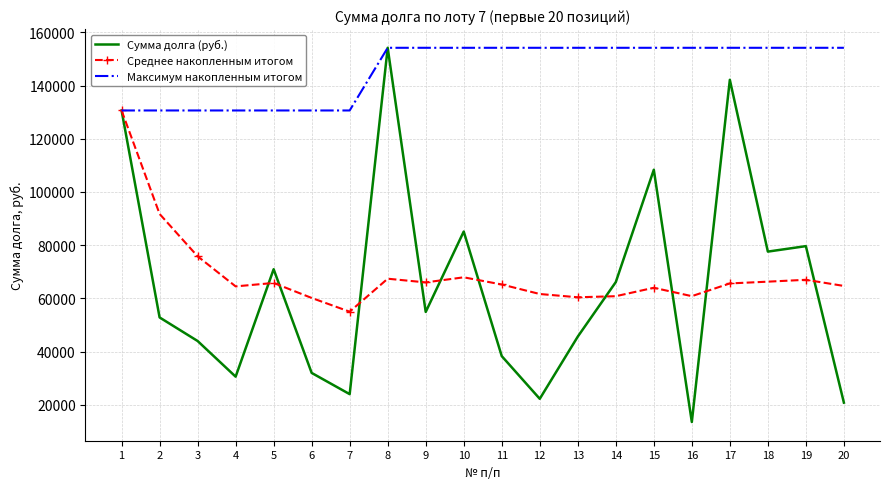

What is the maximum value for Максимум накопленным итогом?

154200.0